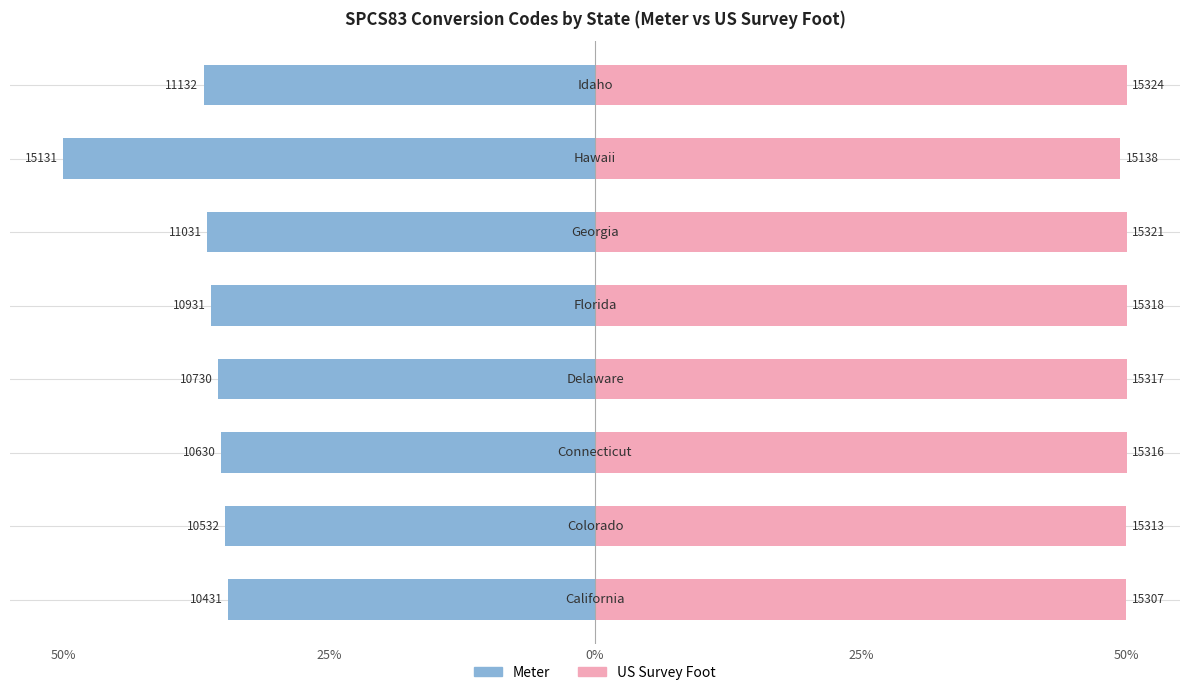

Which series has the widest spread of values?

Meter